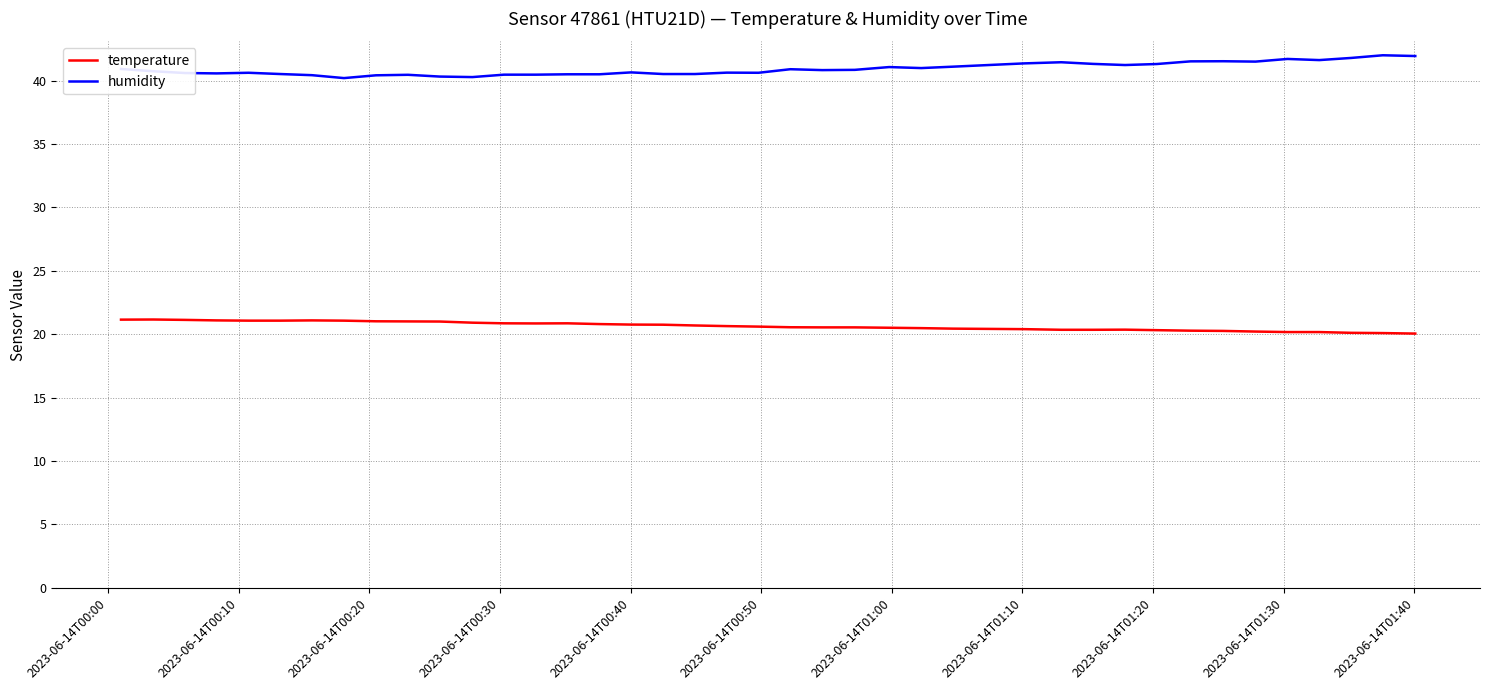

Which series has the largest total across all categories?

humidity